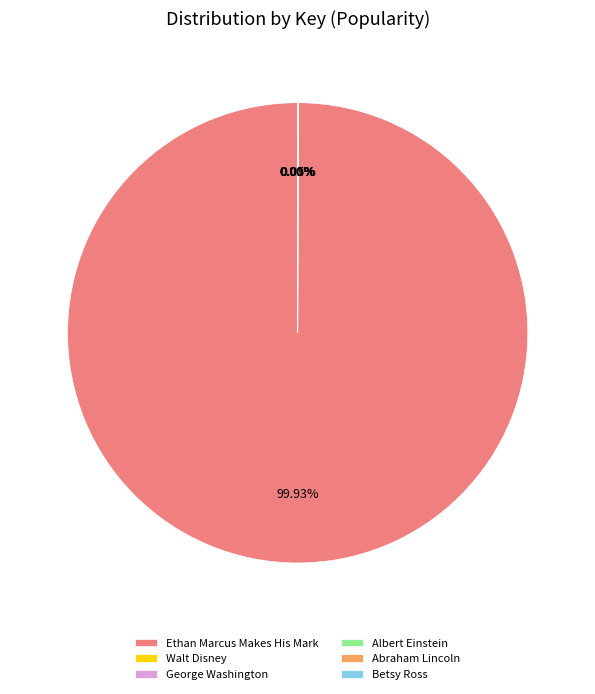

Which slice represents more than half of the pie?

Ethan Marcus Makes His Mark